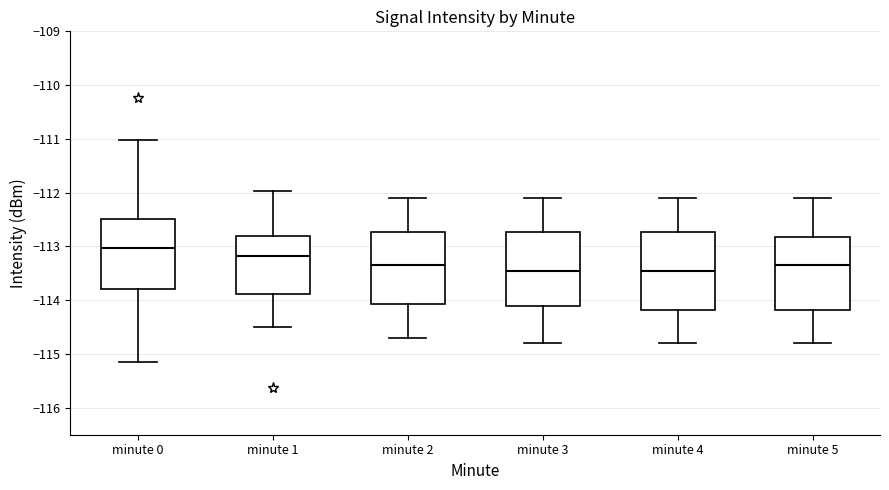

Which box's median line is the highest?

minute 0